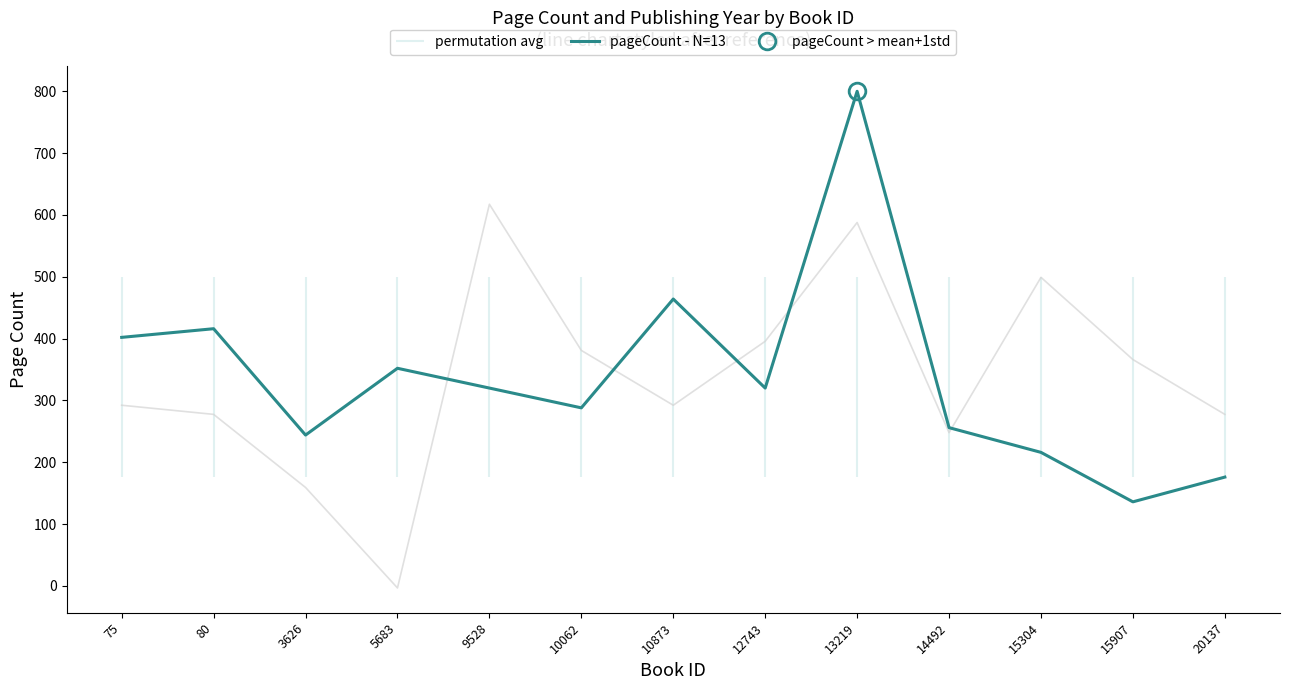

Which category has the lowest value across all series?

15907